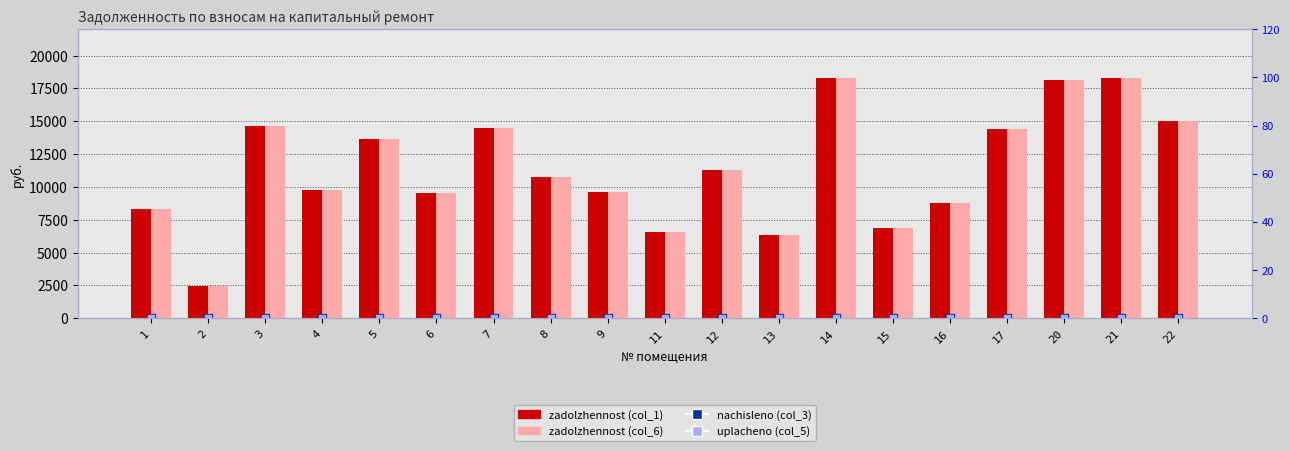

Which series has the largest total across all categories?

zadolzhennost (col_1)